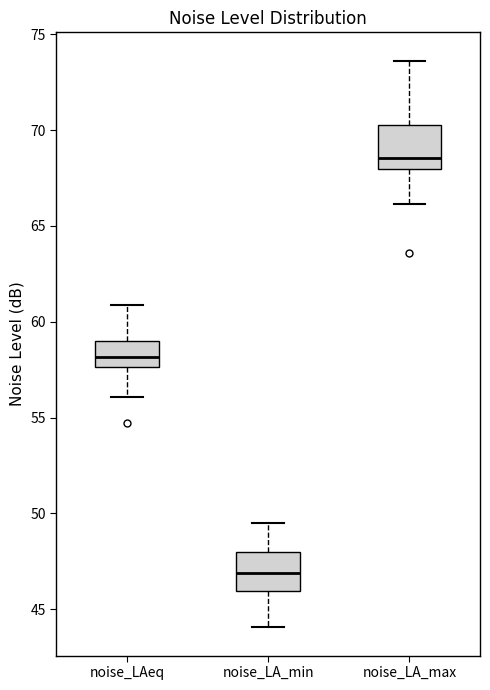

Where does the upper whisker of the box for noise_LA_max end on the y-axis? The values are not printed on the chart, so give them approximately, as read against the axis.

73.5